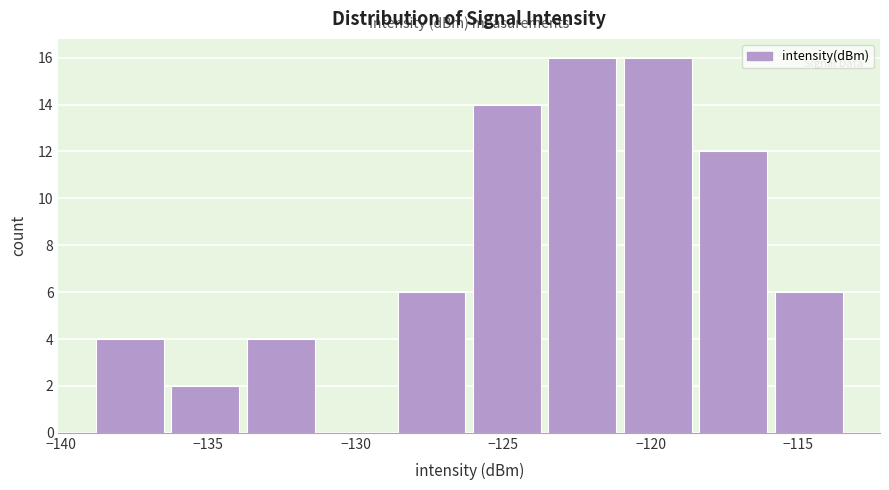

How tall is the bar that spans -121.0 to -118.5 on the x-axis? Neither the bar edges nor the heights are printed on the chart, so give them approximately, as read against the axes.

16